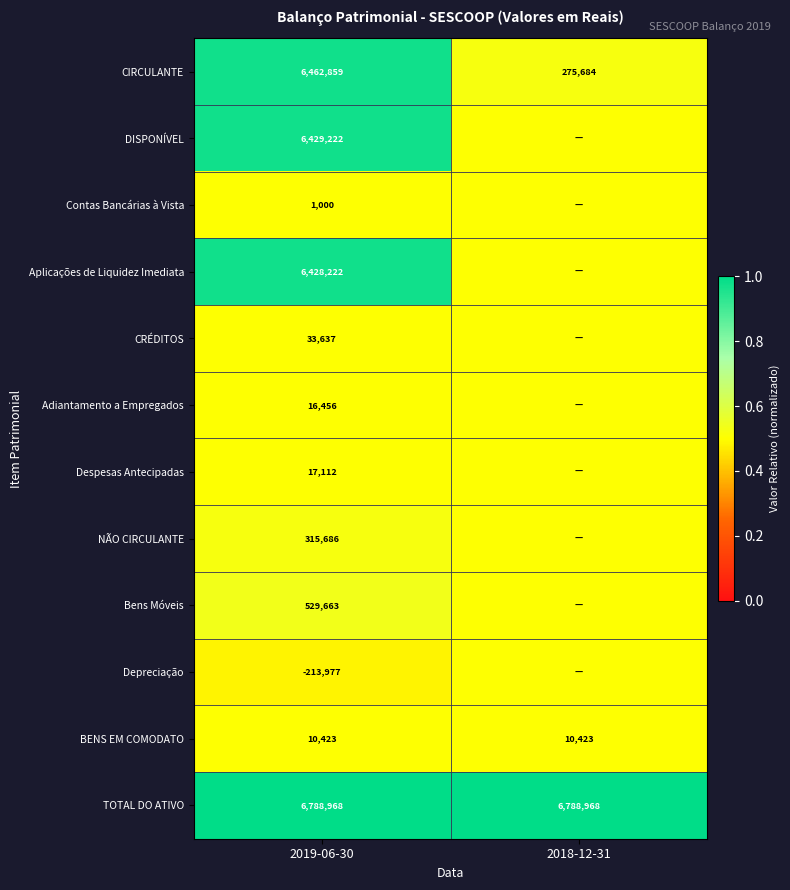

The TOTAL DO ATIVO series shows 11623157.1 at 2019-06-30. True or false?

False